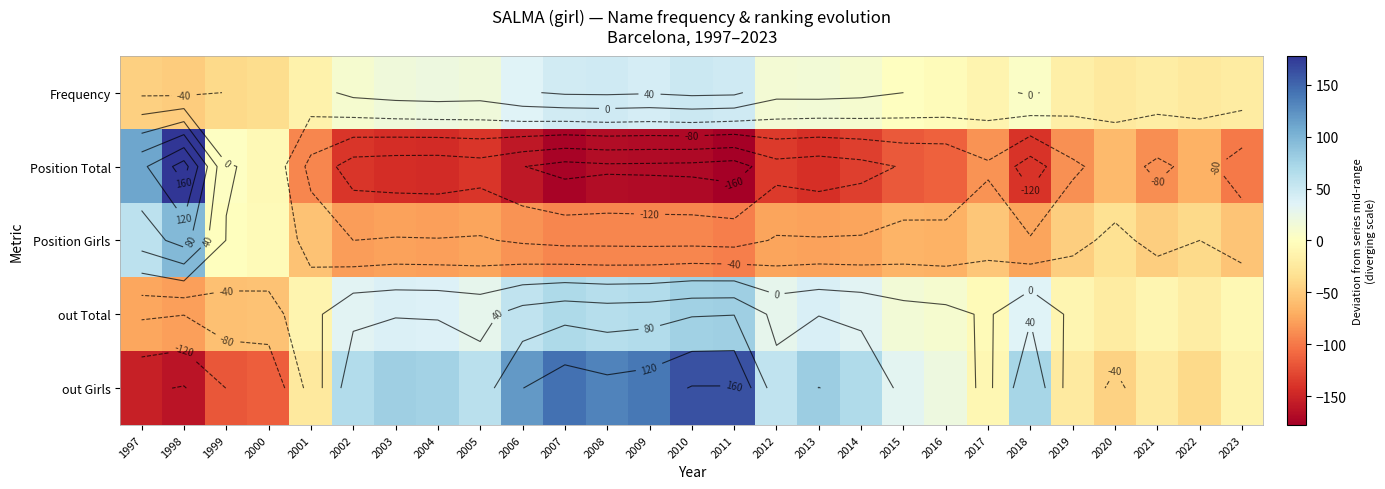

The Position Girls series shows -0.4 at 1999. True or false?

False